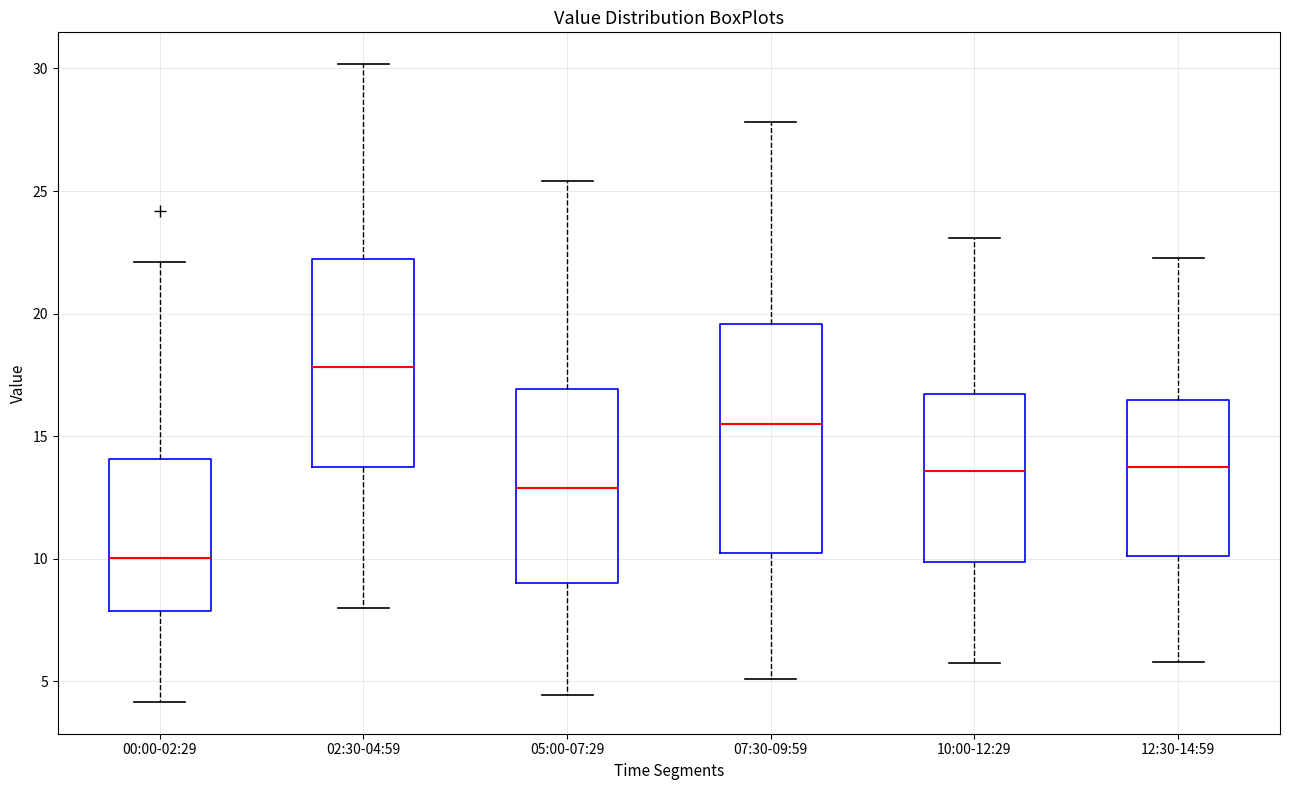

Reading left to right, read every box against the y-axis: the position of its median line, the range the box covers, and the ends of its whiskers. The values are not printed on the chart, so give them approximately, as read against the axis.

00:00-02:29: median 10.0, box 8.0 to 14.0, whiskers 4.0 to 22.0
02:30-04:59: median 18.0, box 14.0 to 22.0, whiskers 8.0 to 30.0
05:00-07:29: median 13.0, box 9.0 to 17.0, whiskers 4.5 to 25.5
07:30-09:59: median 15.5, box 10.0 to 19.5, whiskers 5.0 to 28.0
10:00-12:29: median 13.5, box 10.0 to 16.5, whiskers 6.0 to 23.0
12:30-14:59: median 14.0, box 10.0 to 16.5, whiskers 6.0 to 22.5